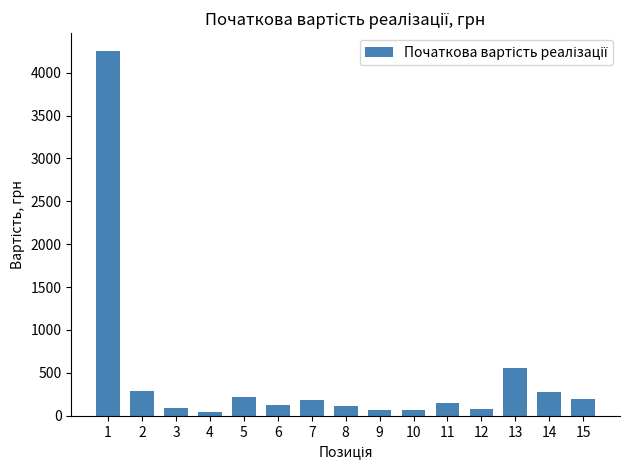

What is the difference between the second highest and minimum values?

517.7